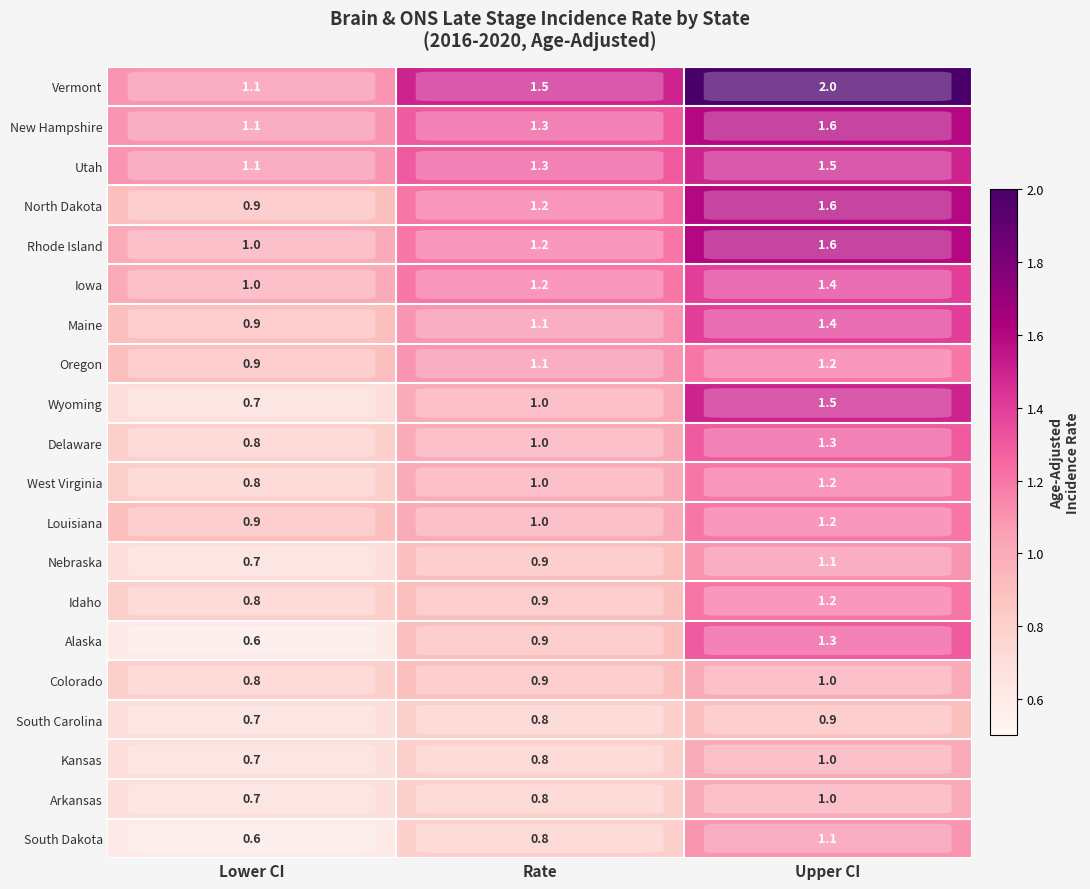

What is the sum of all Nebraska values?

2.7